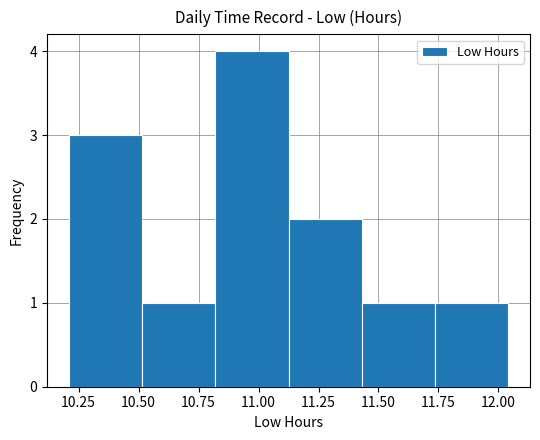

Reading left to right, transcribe this chart: for each bar, give the range it covers on the x-axis and its height. Neither the bar edges nor the heights are printed on the chart, so give them approximately, as read against the axes.

10.210 to 10.515: 3
10.515 to 10.820: 1
10.820 to 11.125: 4
11.125 to 11.430: 2
11.430 to 11.735: 1
11.735 to 12.040: 1